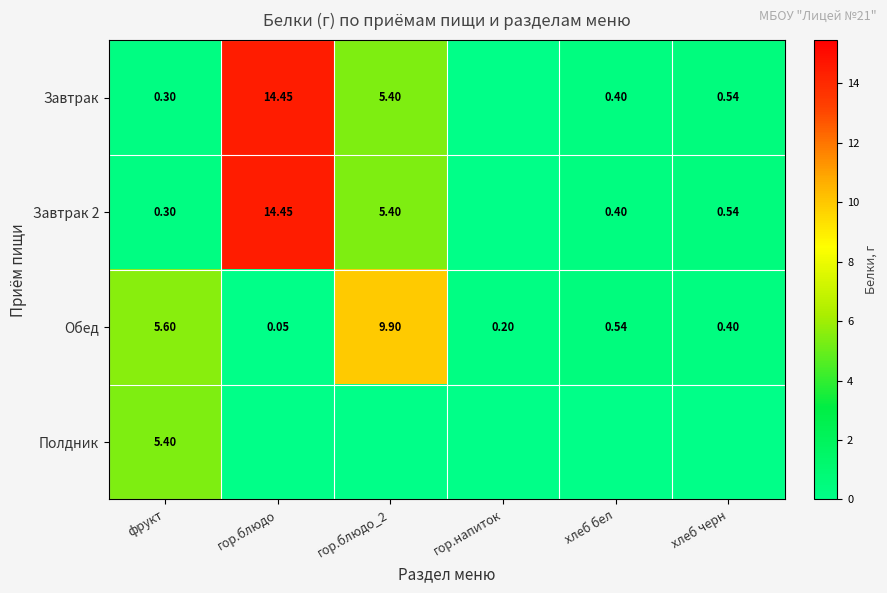

Which category has the lowest value in the Обед series?

гор.блюдо